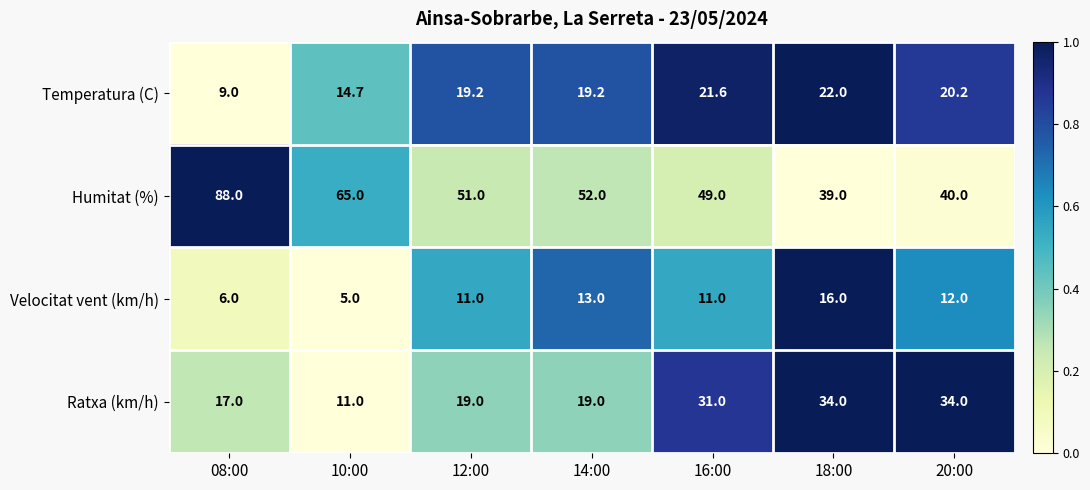

At which category is the sum across all series the highest?

08:00